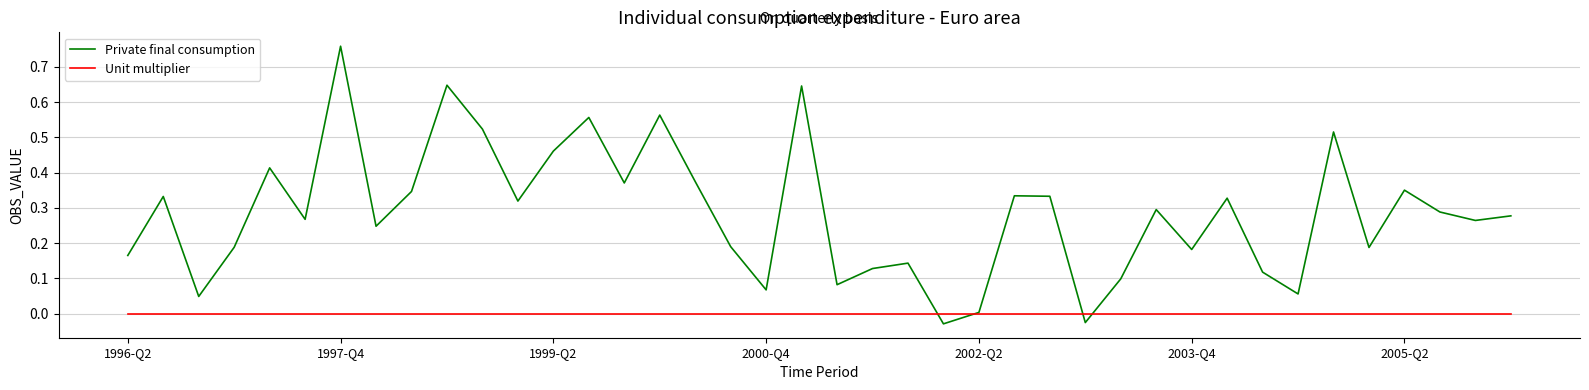

Which series has the largest total across all categories?

Private final consumption